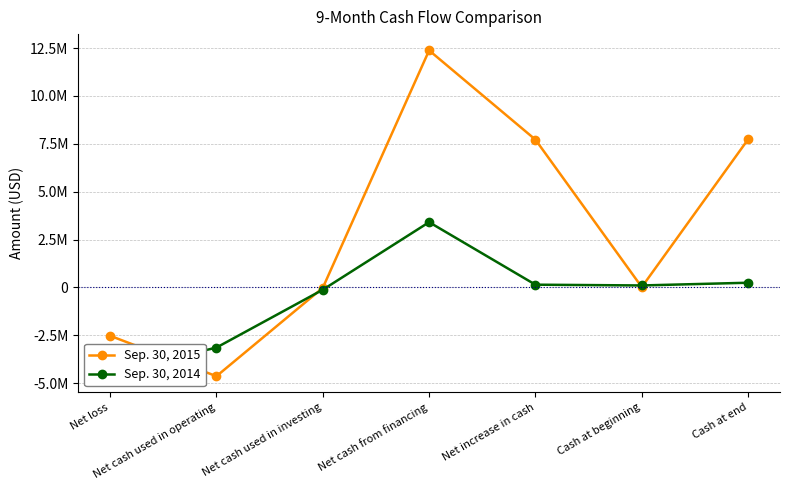

Rank the series by their maximum value, from lowest to highest.

Sep. 30, 2014, Sep. 30, 2015